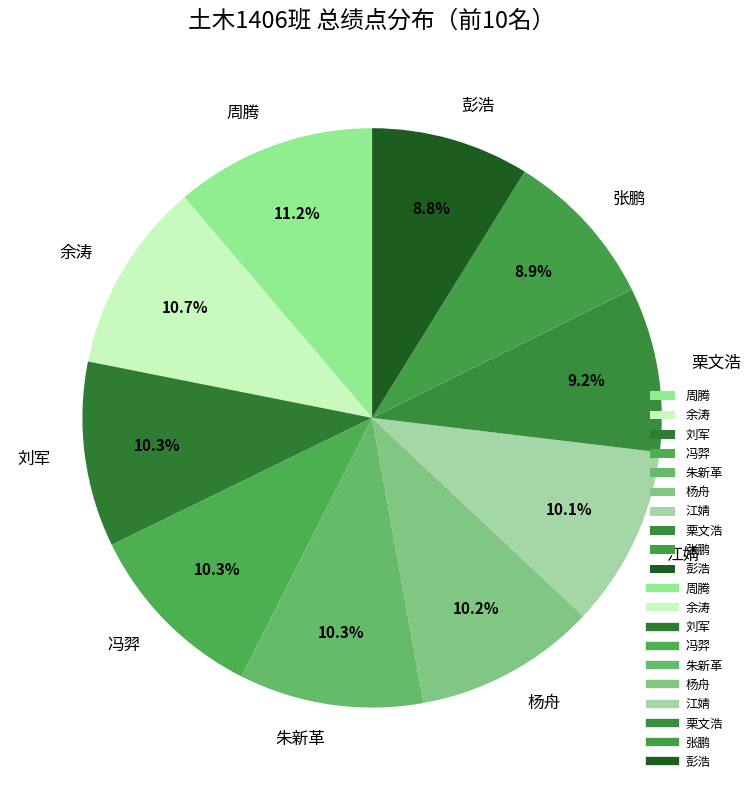

Does 周腾 account for over 50% of the chart?

No